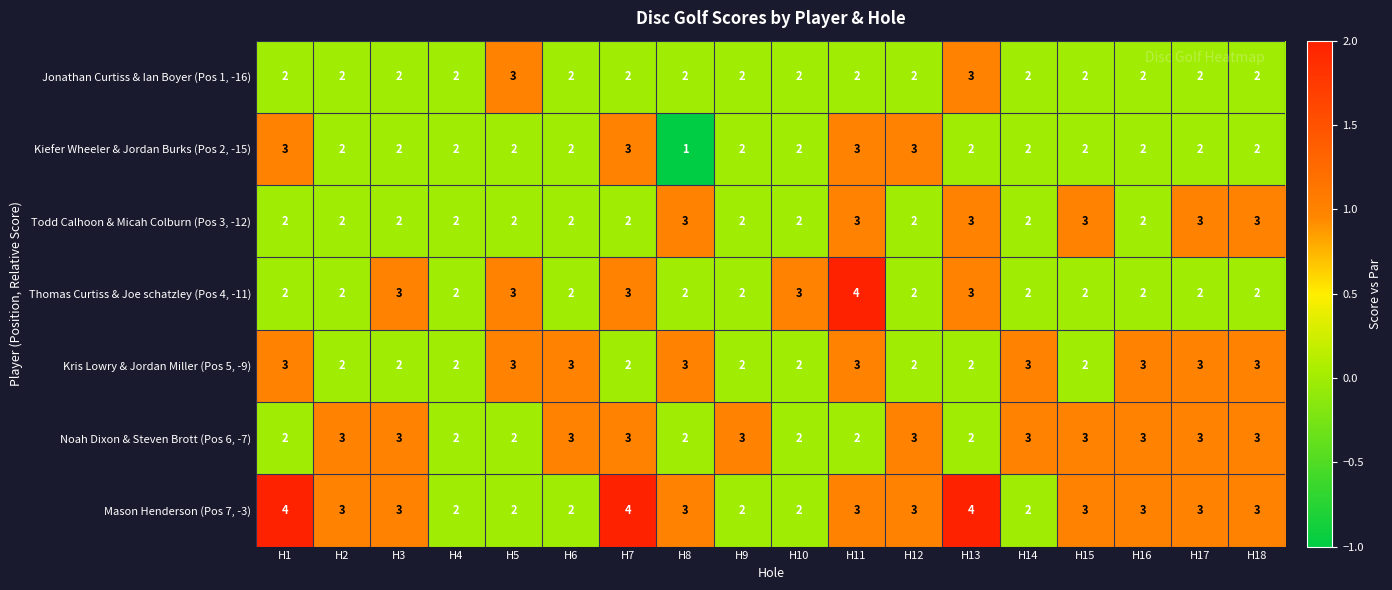

At which label does Kiefer Wheeler & Jordan Burks (Pos 2, -15) reach its minimum?

H8